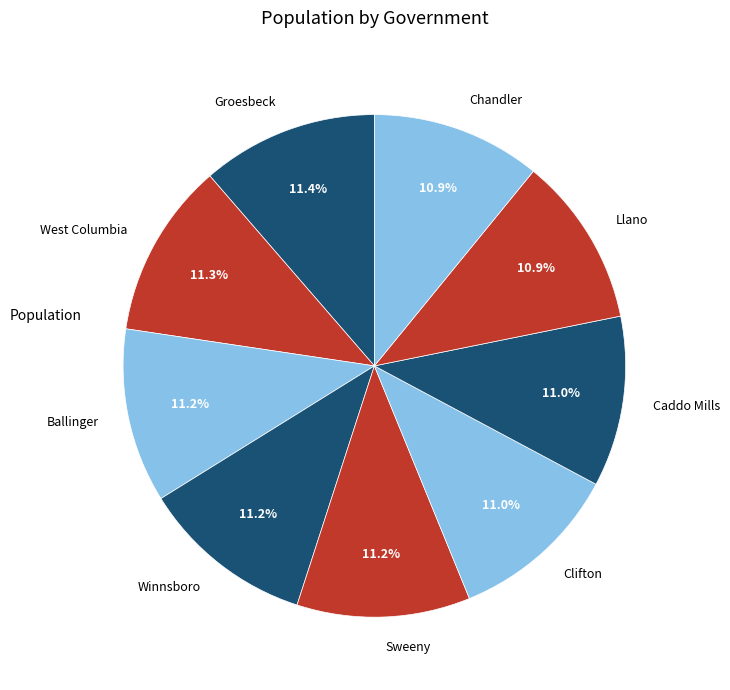

To the nearest percent, what portion does Sweeny represent?

11%